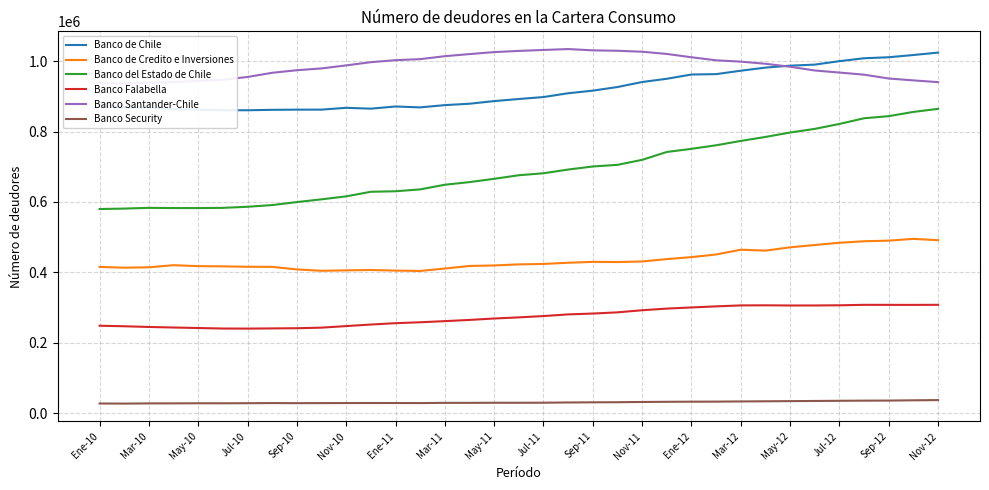

How many lines are shown in the chart?

6